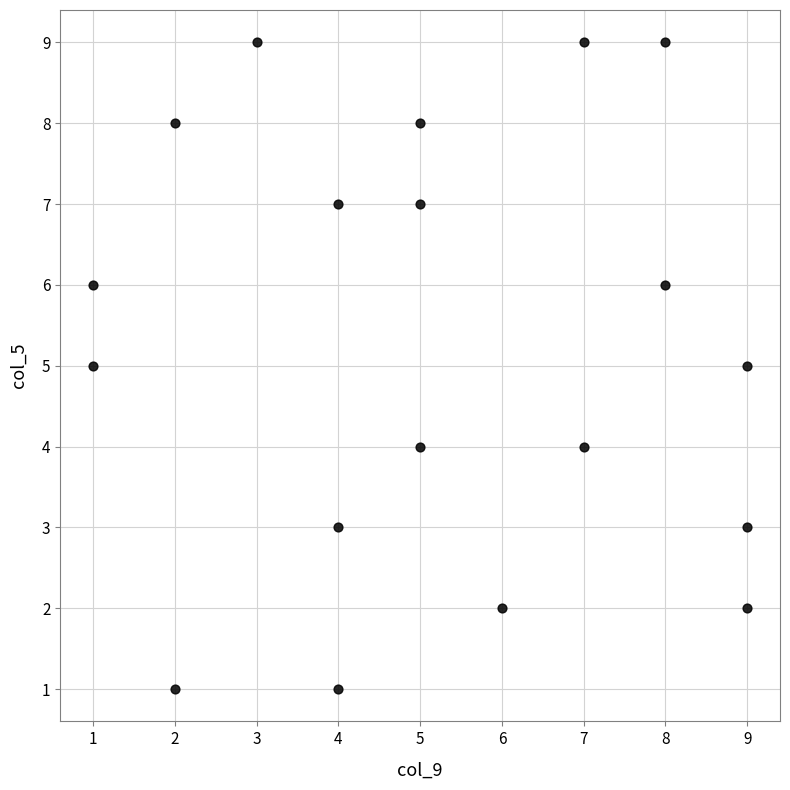

What is the range of X values (max minus min)?

8